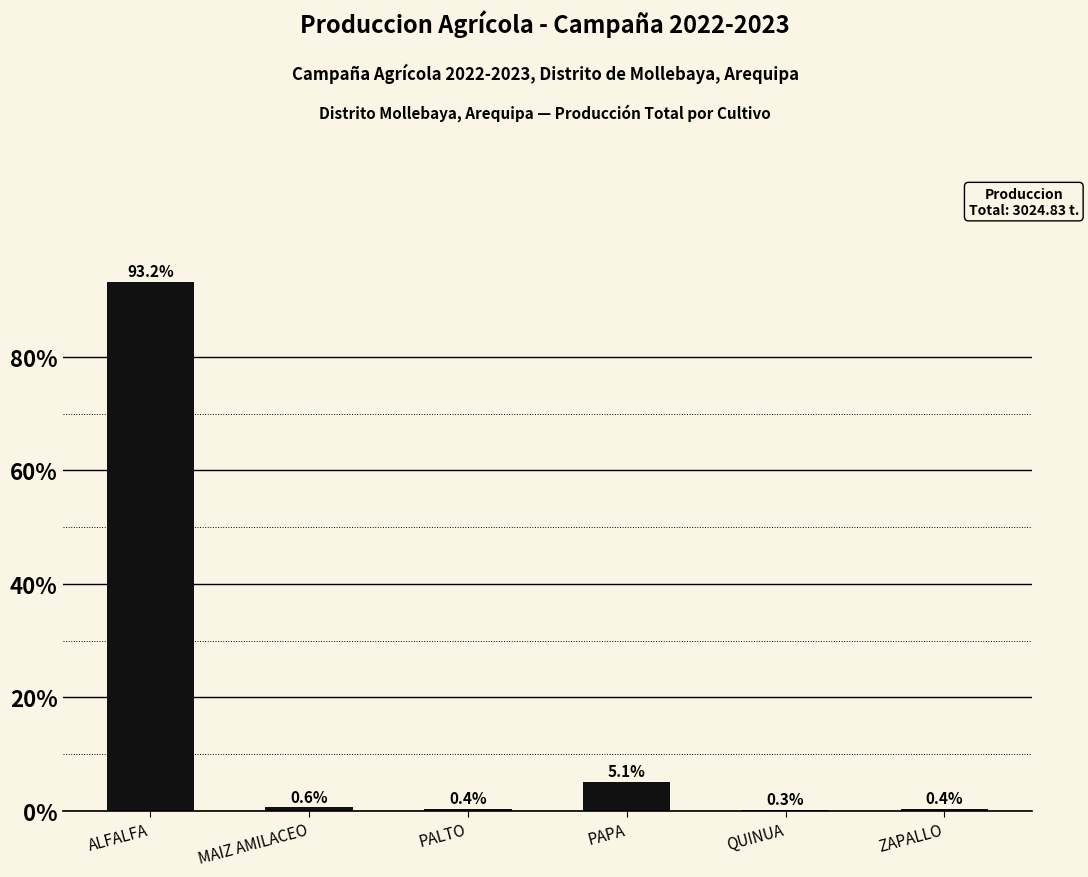

At which label is the value closest to 46?

PAPA